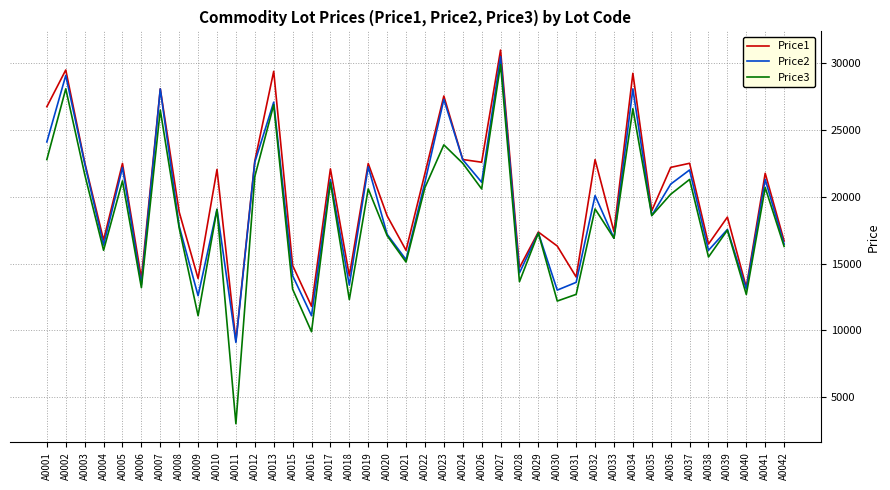

What is the difference between the maximum and second lowest values in the Price2 series?

19409